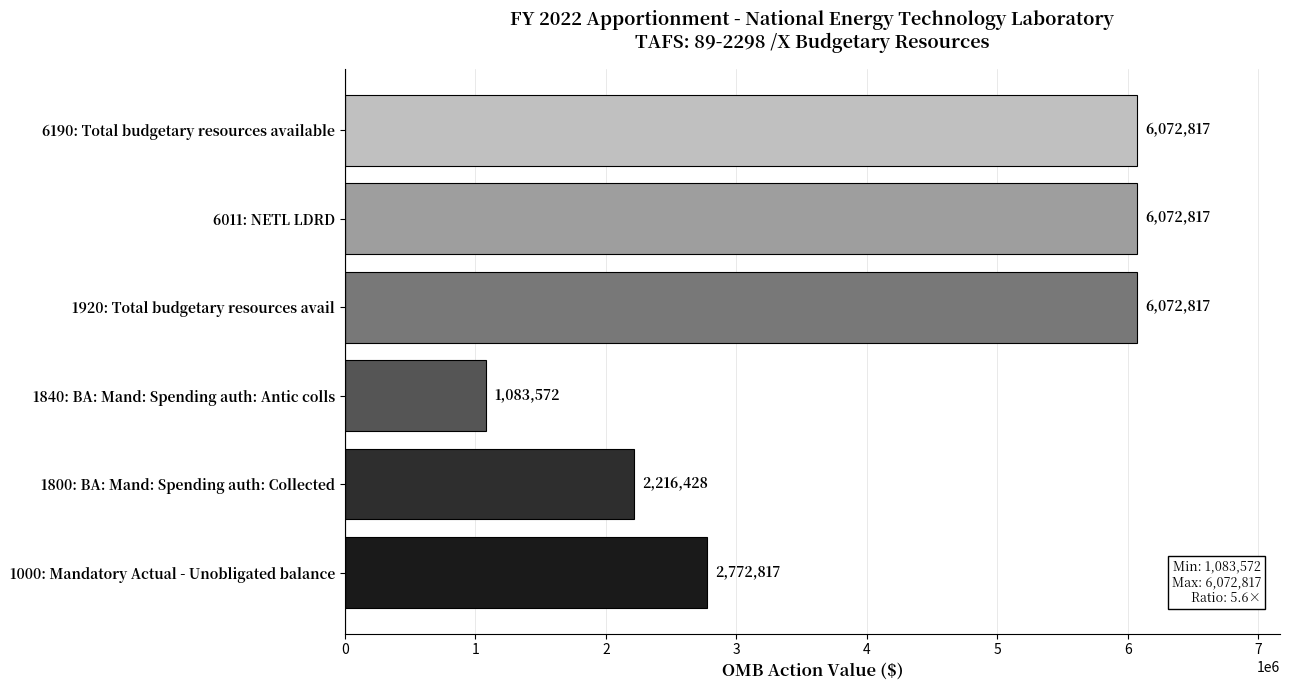

The chart shows a value of 2524355 at 6011: NETL LDRD. True or false?

False